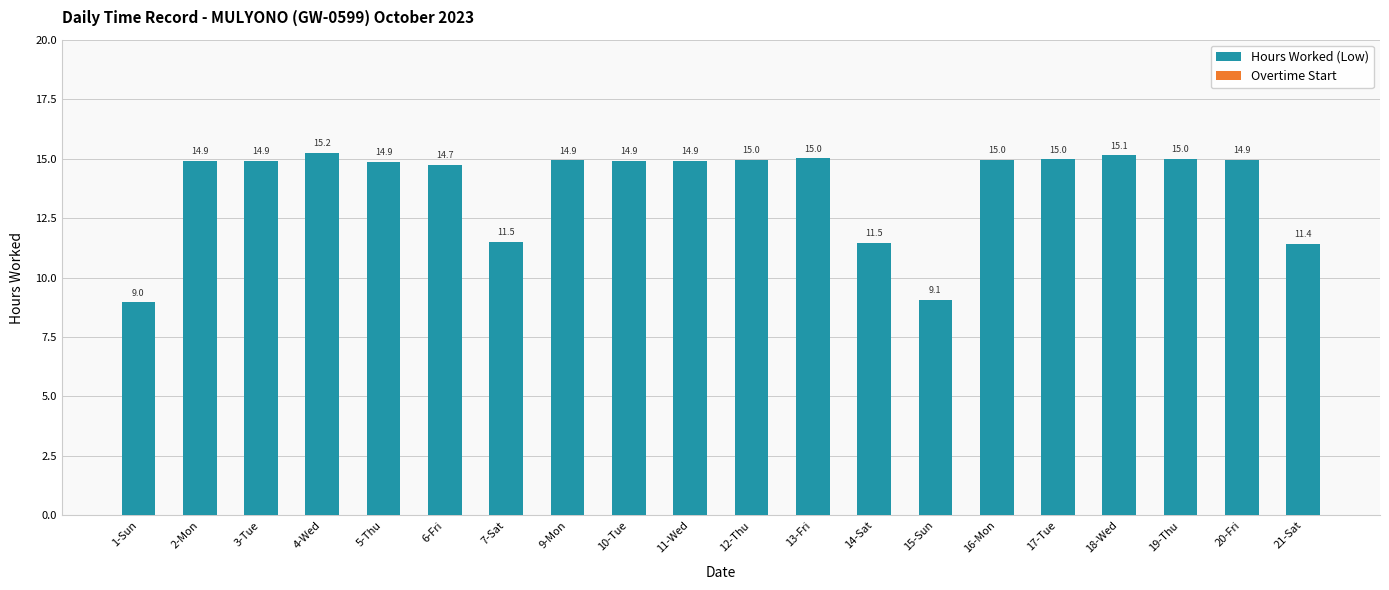

What is the approximate value at 7-Sat?

11.5